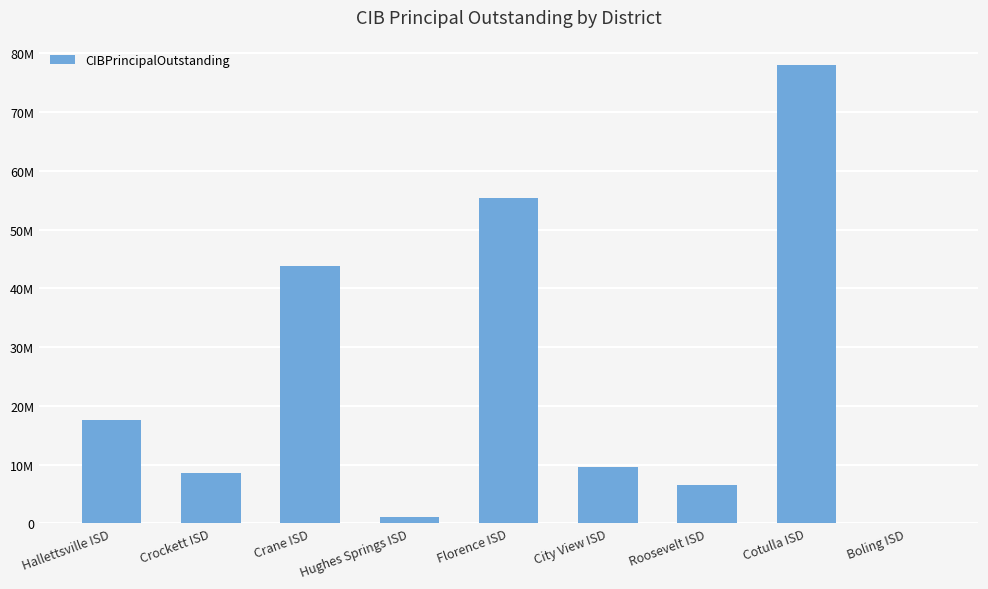

Are the bars horizontal?

No